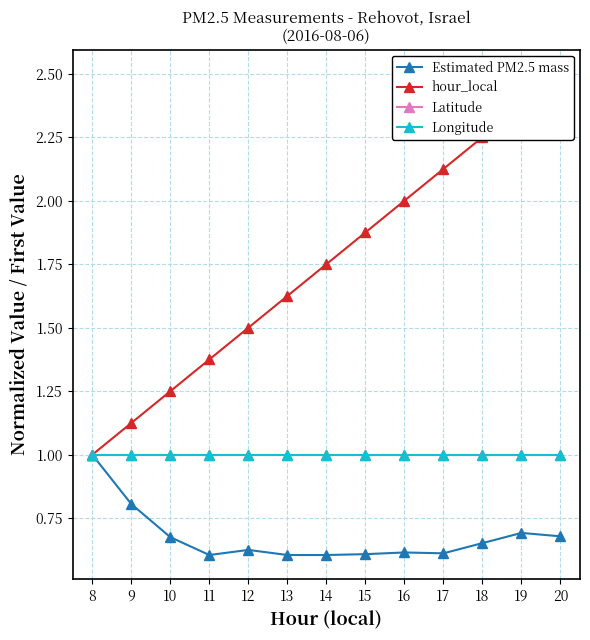

How many categories are shown in the chart?

13